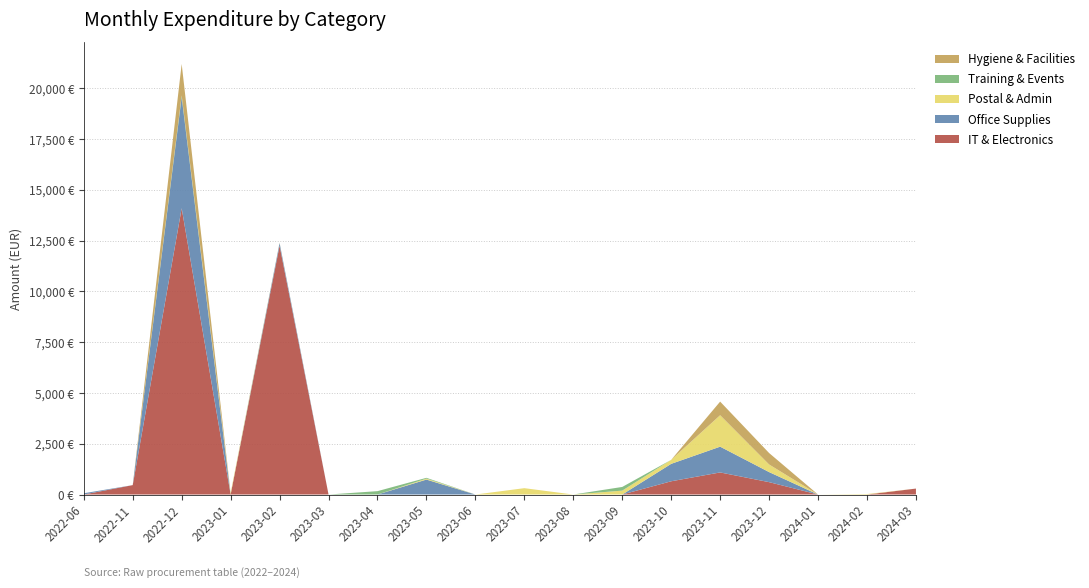

Reading left to right, transcribe all the data shown in this chart.

IT & Electronics: 0.0	462.6	14091.6	0.0	12247.0	0.0	0.0	0.0	0.0	0.0	0.0	0.0	651.6	1086.7	609.0	0.0	0.0	292.8
Office Supplies: 62.4	0.0	5464.2	0.0	136.8	0.0	0.0	736.1	0.0	0.0	0.0	0.0	858.7	1268.9	495.8	0.0	0.0	0.0
Postal & Admin: 0.0	0.0	0.0	84.0	13.0	0.0	0.0	46.8	0.0	312.7	0.0	191.9	197.0	1547.7	374.2	0.0	23.2	0.0
Training & Events: 0.0	0.0	89.0	0.0	0.0	0.0	166.0	39.0	0.0	0.0	0.0	181.0	0.0	0.0	0.0	0.0	0.0	0.0
Hygiene & Facilities: 0.0	0.0	1548.0	0.0	0.0	0.0	0.0	0.0	0.0	0.0	0.0	0.0	0.0	670.5	564.1	0.0	0.0	0.0